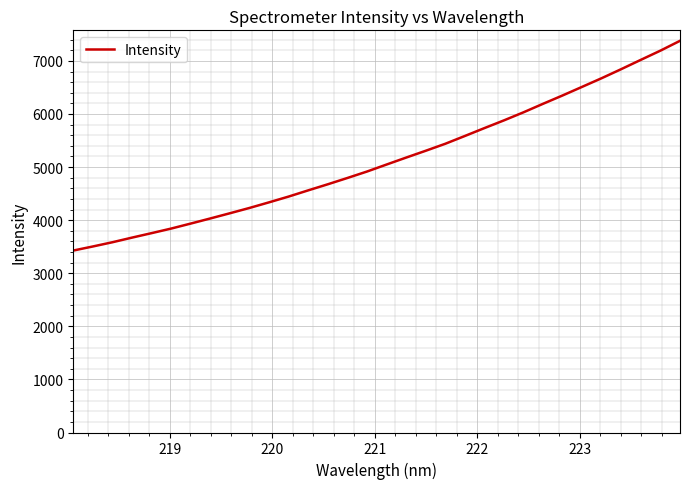

What is the minimum value shown in the chart?

3427.6